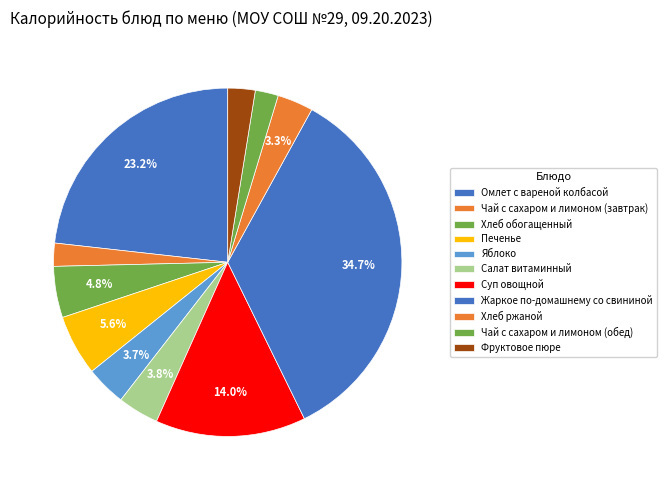

Rank the categories by value from lowest to highest.

Чай с сахаром и лимоном (завтрак), Чай с сахаром и лимоном (обед), Фруктовое пюре, Хлеб ржаной, Яблоко, Салат витаминный, Хлеб обогащенный, Печенье, Суп овощной, Омлет с вареной колбасой, Жаркое по-домашнему со свининой